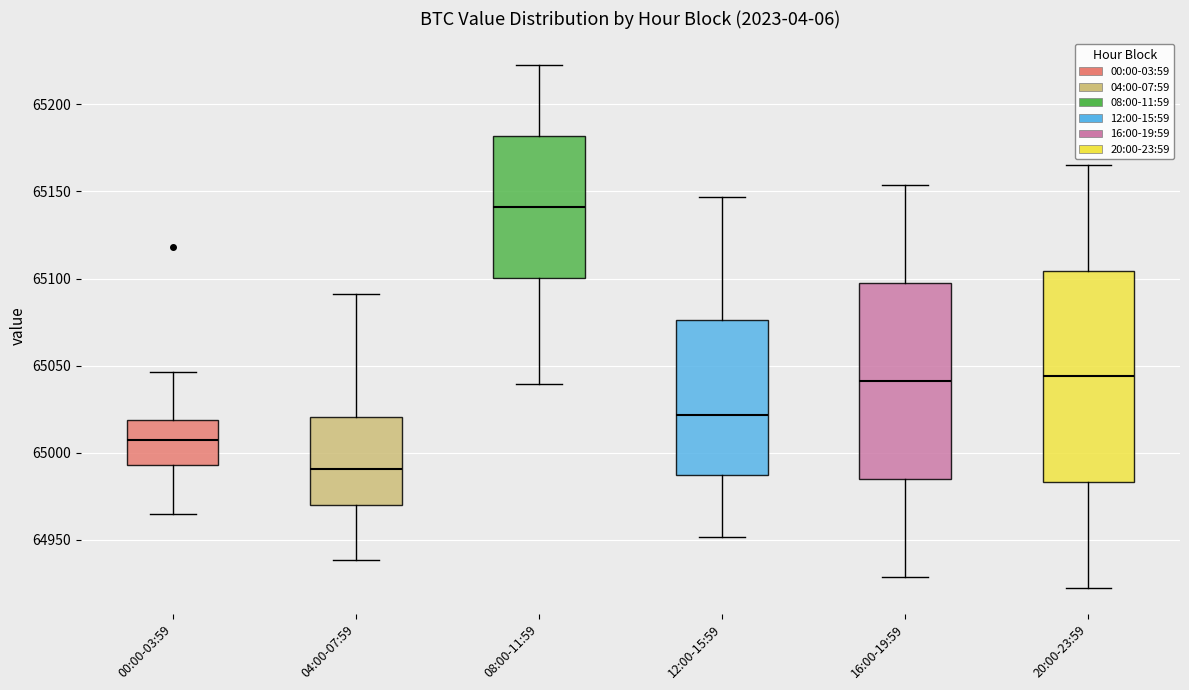

Which box has the highest median line?

08:00-11:59